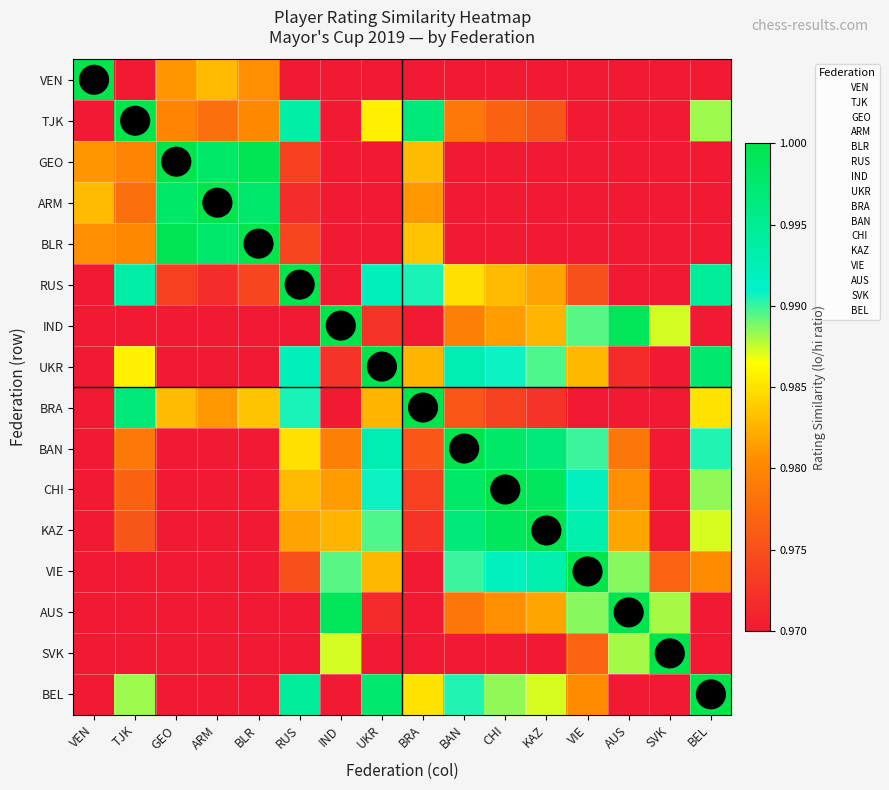

At which category is the sum across all series the highest?

UKR